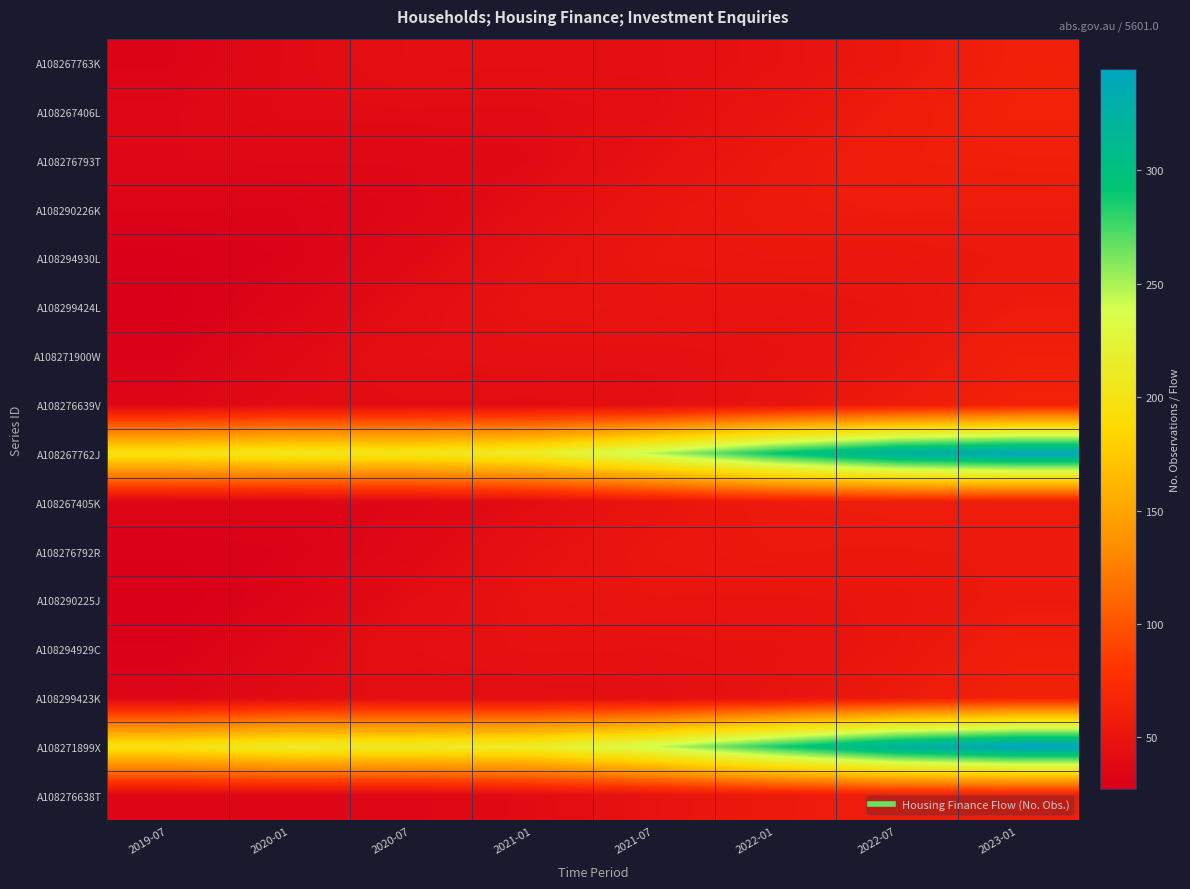

Which series has the largest total across all categories?

A108271899X